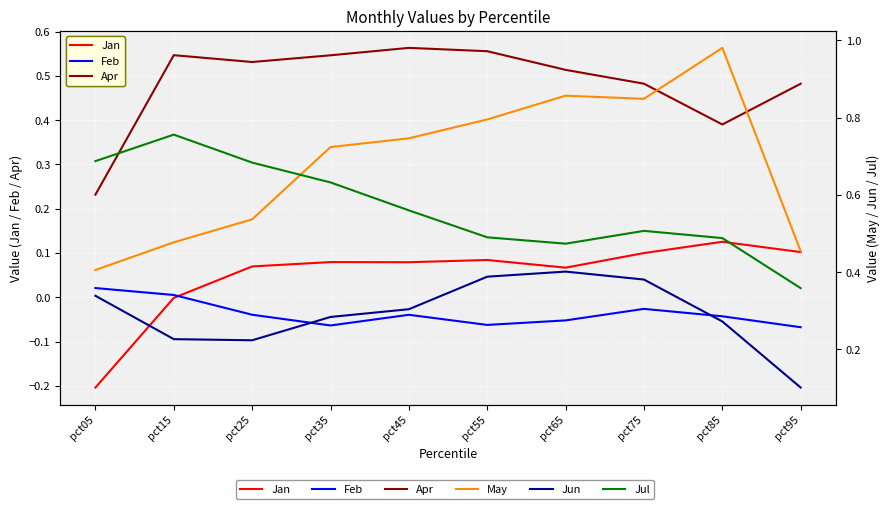

What is the average value of the Jan series?

0.1